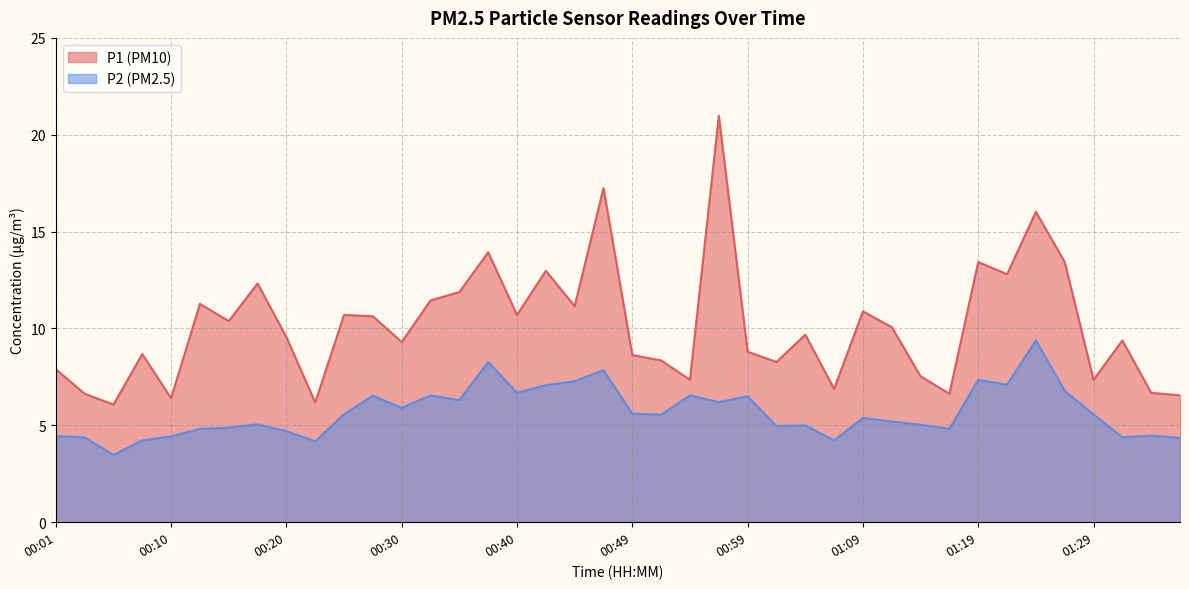

At 01:11, list the series in order from largest to smallest.

P1, P2